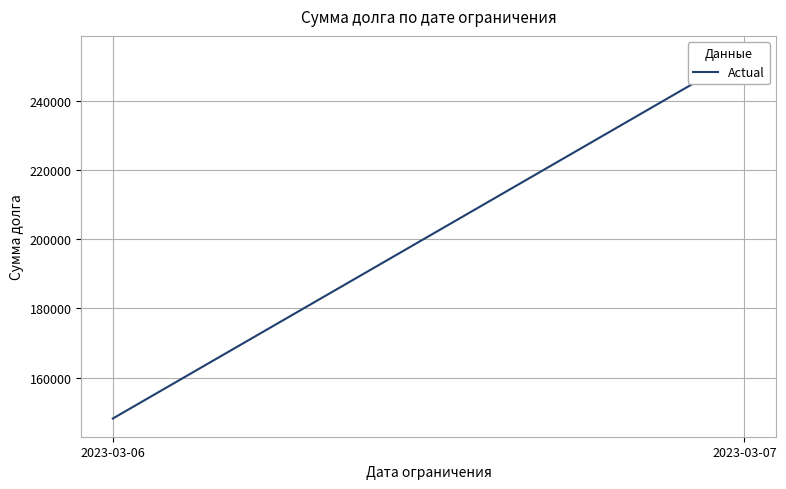

What is the sum of the values at 2023-03-06 and 2023-03-07?

401684.6